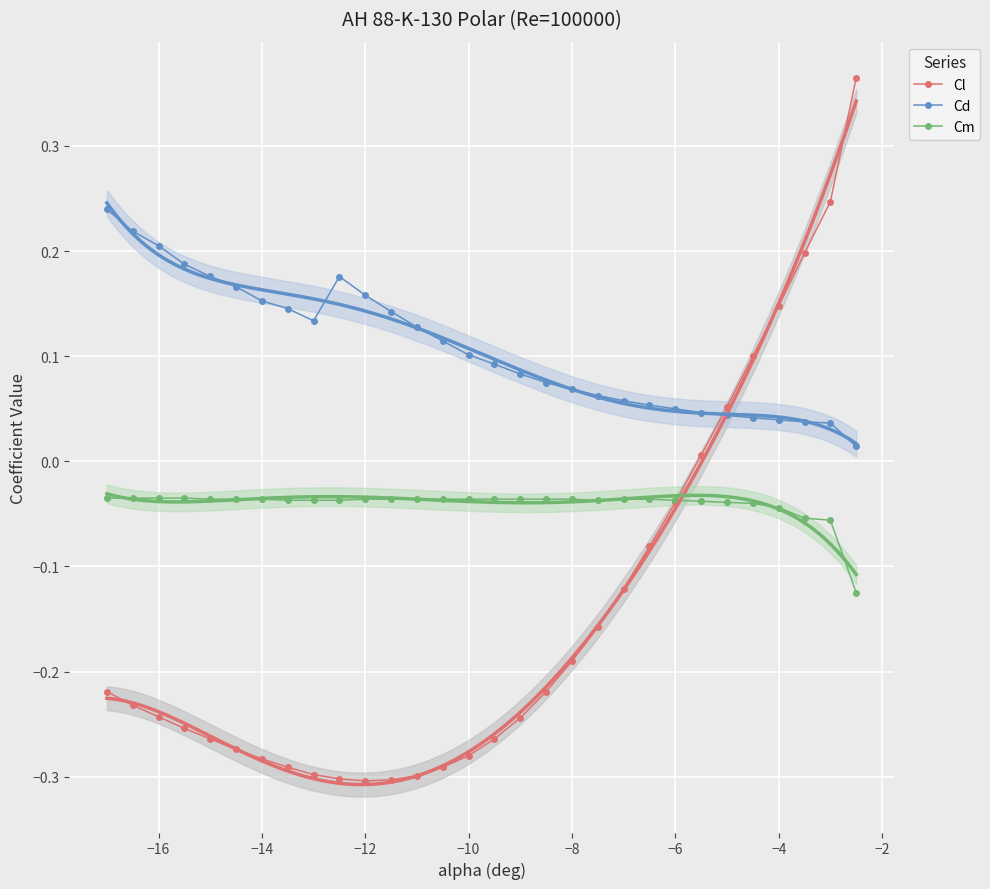

True or false: Cm and Cd cross at least once.

False